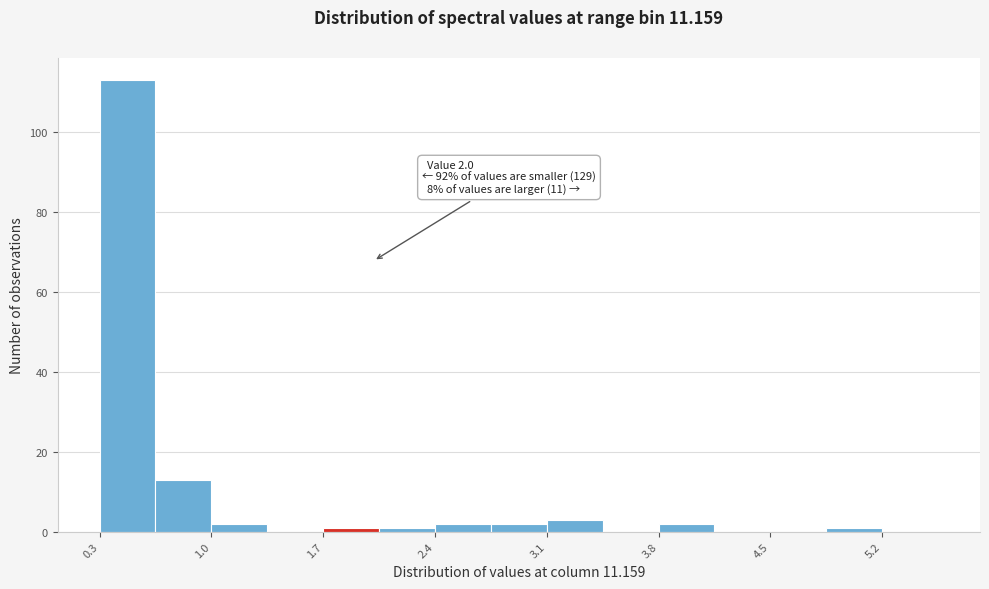

Around what value on the x-axis is the tallest bar? Give the approximate position of its centre, as read against the axis.

0.5